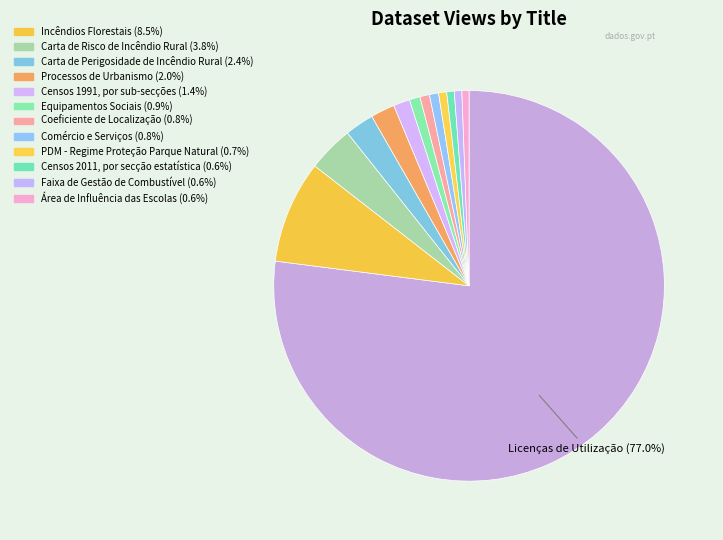

Which category accounts for the majority?

Licenças de Utilização